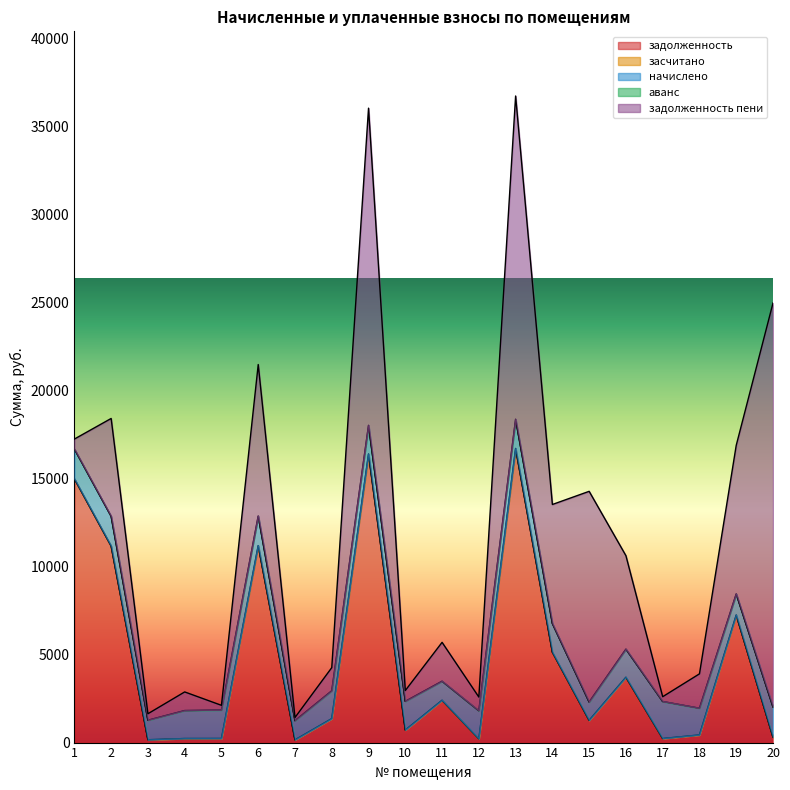

Rank the categories by задолженность пени value from lowest to highest.

7, 5, 17, 3, 1, 10, 12, 4, 8, 18, 11, 16, 2, 14, 19, 6, 15, 9, 13, 20